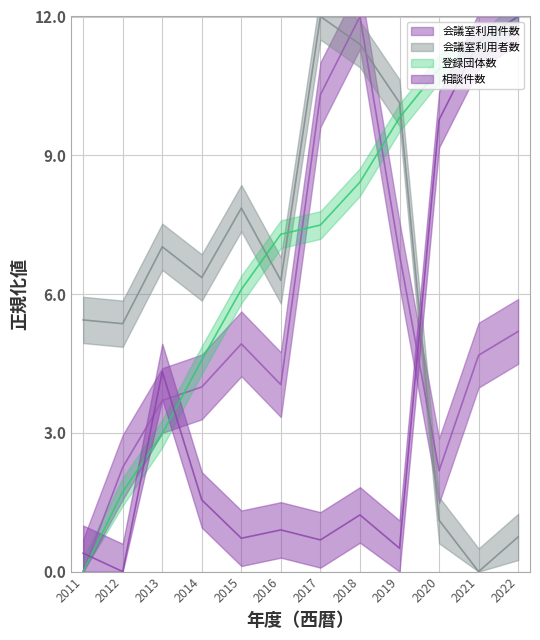

At which label does 登録団体数 first exceed 7?

2016